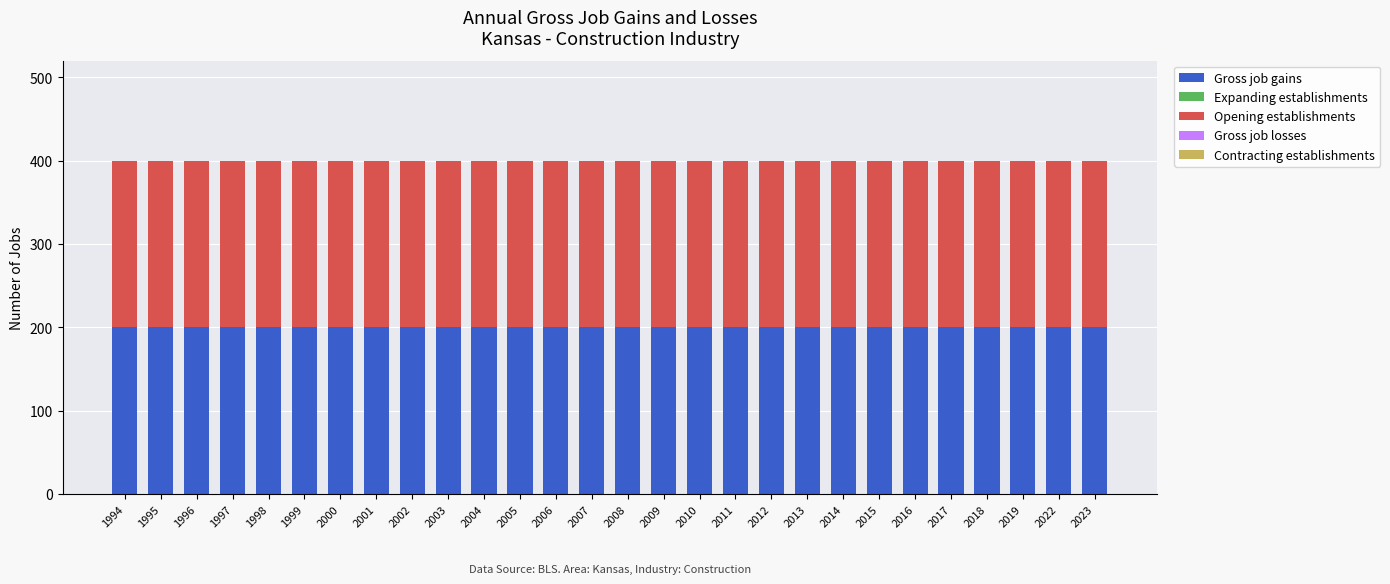

Reading left to right, list all the values displayed in this chart.

Gross job gains: 1994=200	1995=200	1996=200	1997=200	1998=200	1999=200	2000=200	2001=200	2002=200	2003=200	2004=200	2005=200	2006=200	2007=200	2008=200	2009=200	2010=200	2011=200	2012=200	2013=200	2014=200	2015=200	2016=200	2017=200	2018=200	2019=200	2022=200	2023=200
Expanding establishments: 1994=0	1995=0	1996=0	1997=0	1998=0	1999=0	2000=0	2001=0	2002=0	2003=0	2004=0	2005=0	2006=0	2007=0	2008=0	2009=0	2010=0	2011=0	2012=0	2013=0	2014=0	2015=0	2016=0	2017=0	2018=0	2019=0	2022=0	2023=0
Opening establishments: 1994=200	1995=200	1996=200	1997=200	1998=200	1999=200	2000=200	2001=200	2002=200	2003=200	2004=200	2005=200	2006=200	2007=200	2008=200	2009=200	2010=200	2011=200	2012=200	2013=200	2014=200	2015=200	2016=200	2017=200	2018=200	2019=200	2022=200	2023=200
Gross job losses: 1994=0	1995=0	1996=0	1997=0	1998=0	1999=0	2000=0	2001=0	2002=0	2003=0	2004=0	2005=0	2006=0	2007=0	2008=0	2009=0	2010=0	2011=0	2012=0	2013=0	2014=0	2015=0	2016=0	2017=0	2018=0	2019=0	2022=0	2023=0
Contracting establishments: 1994=0	1995=0	1996=0	1997=0	1998=0	1999=0	2000=0	2001=0	2002=0	2003=0	2004=0	2005=0	2006=0	2007=0	2008=0	2009=0	2010=0	2011=0	2012=0	2013=0	2014=0	2015=0	2016=0	2017=0	2018=0	2019=0	2022=0	2023=0